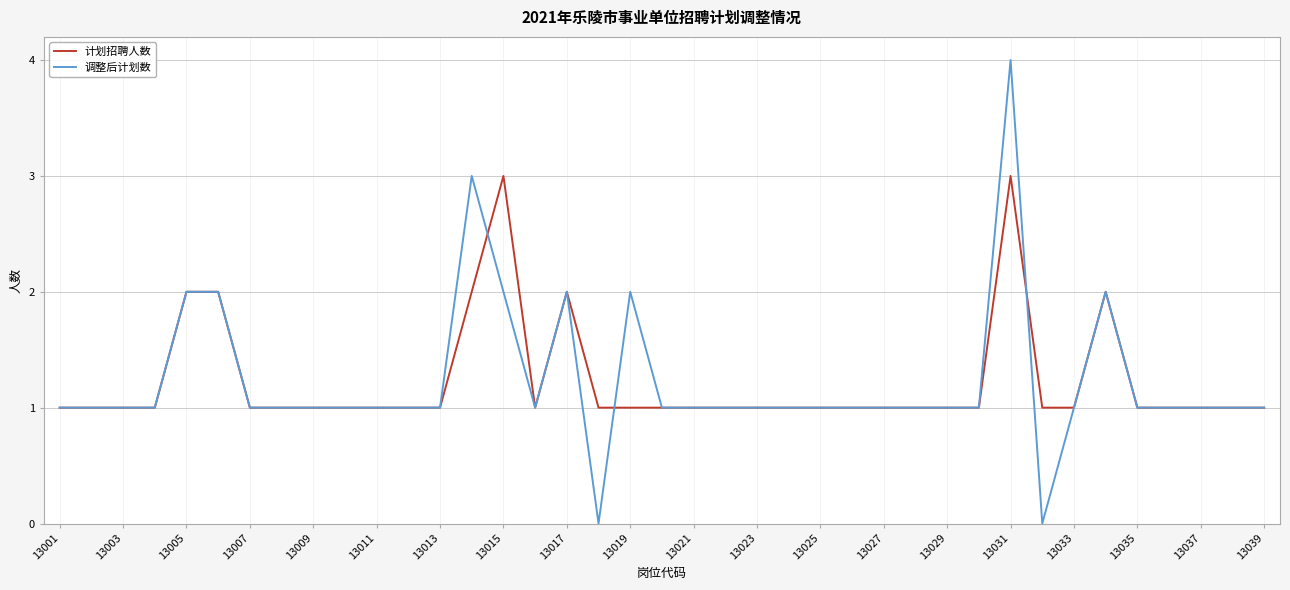

What is the maximum value shown in the chart?

4